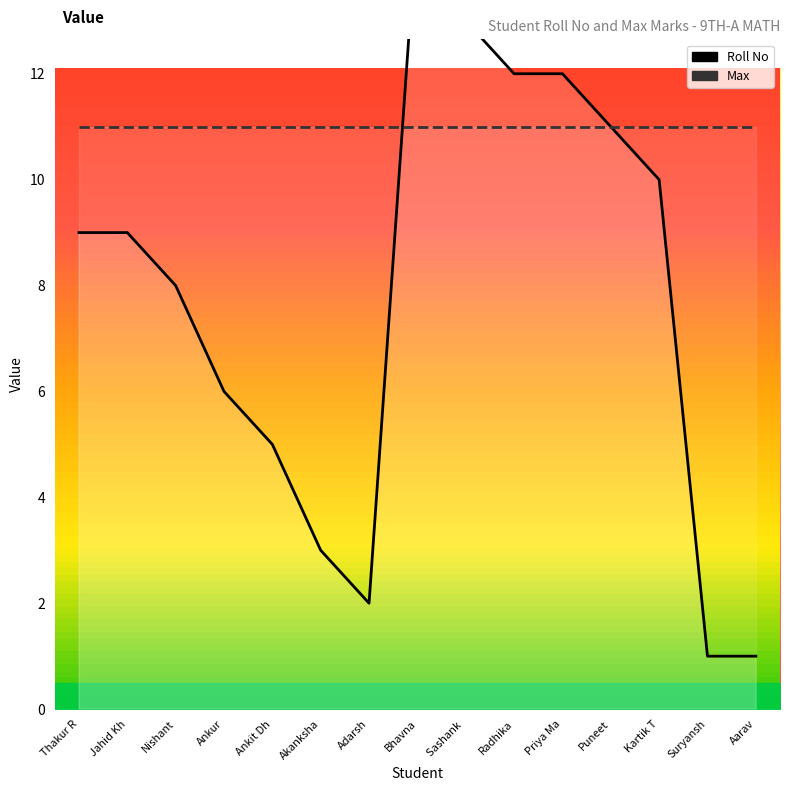

Where is the first local minimum for Roll No?

Adarsh